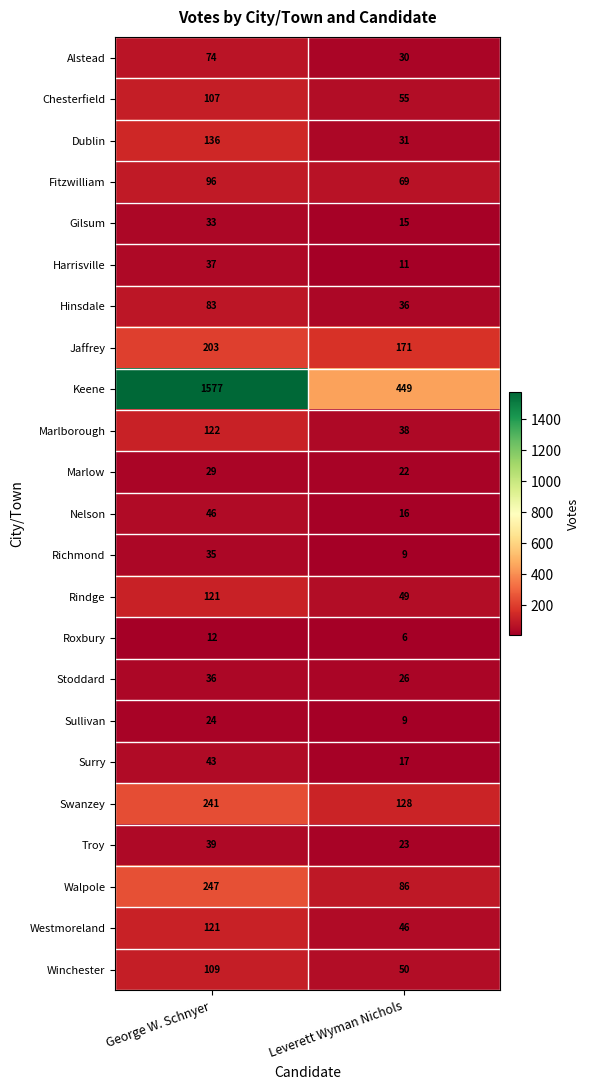

The Rindge series shows 207 at George W. Schnyer. True or false?

False